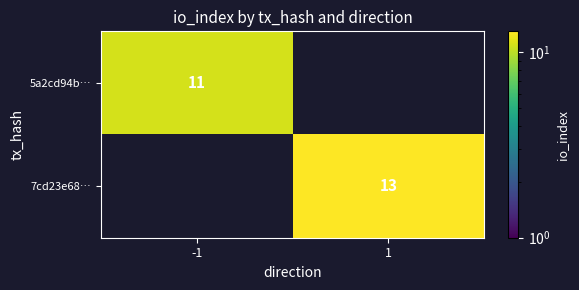

The value of 7cd23e68… at 1 is 18. True or false?

False